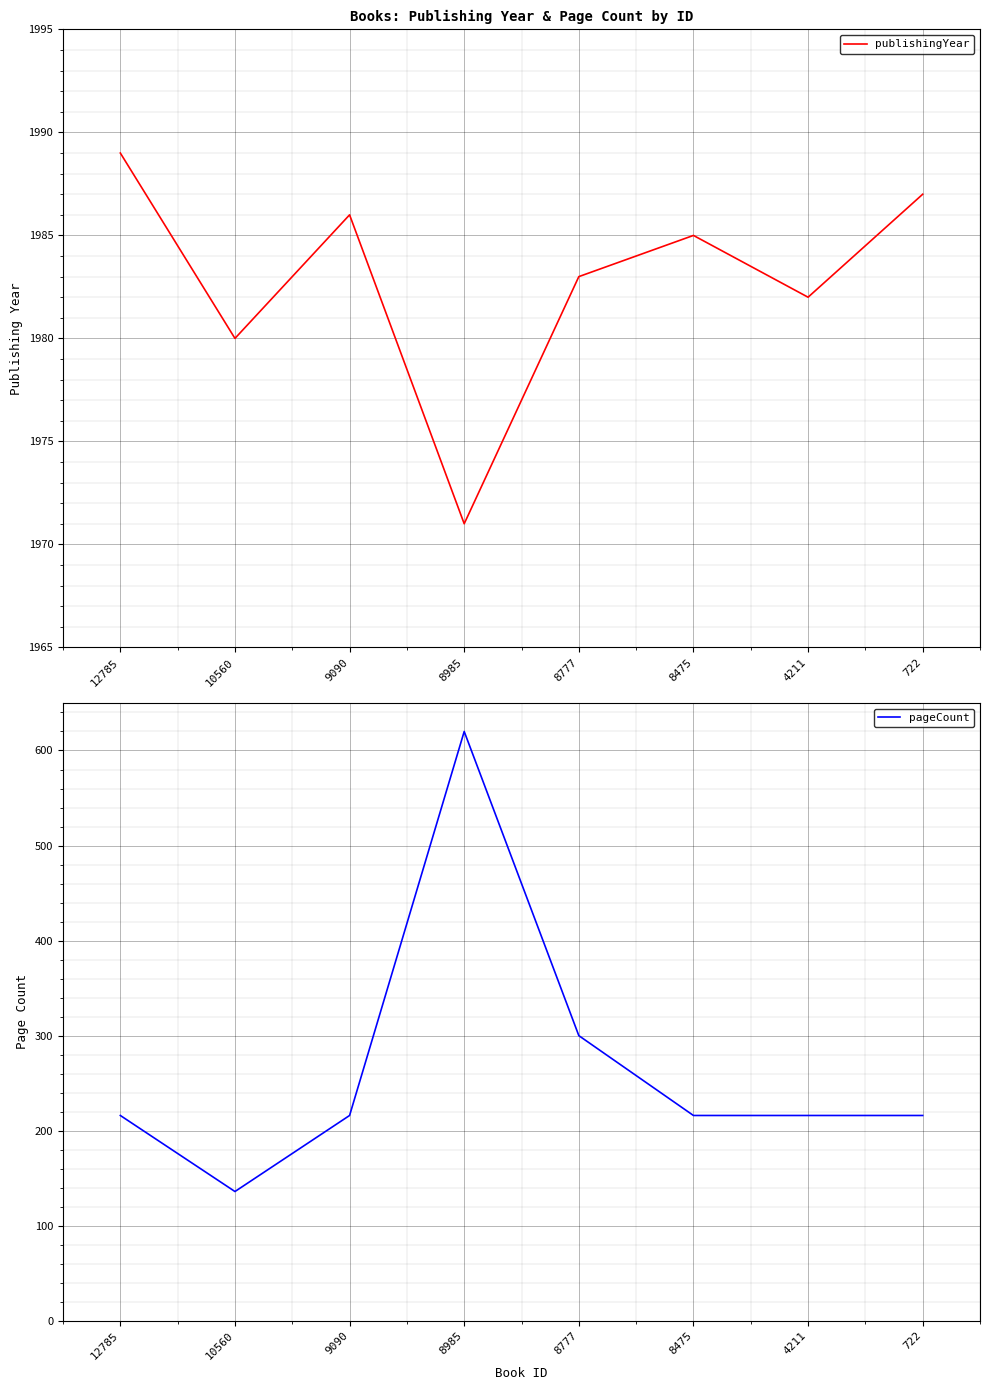

Between 12785 and 10560, which series saw the biggest shift?

pageCount